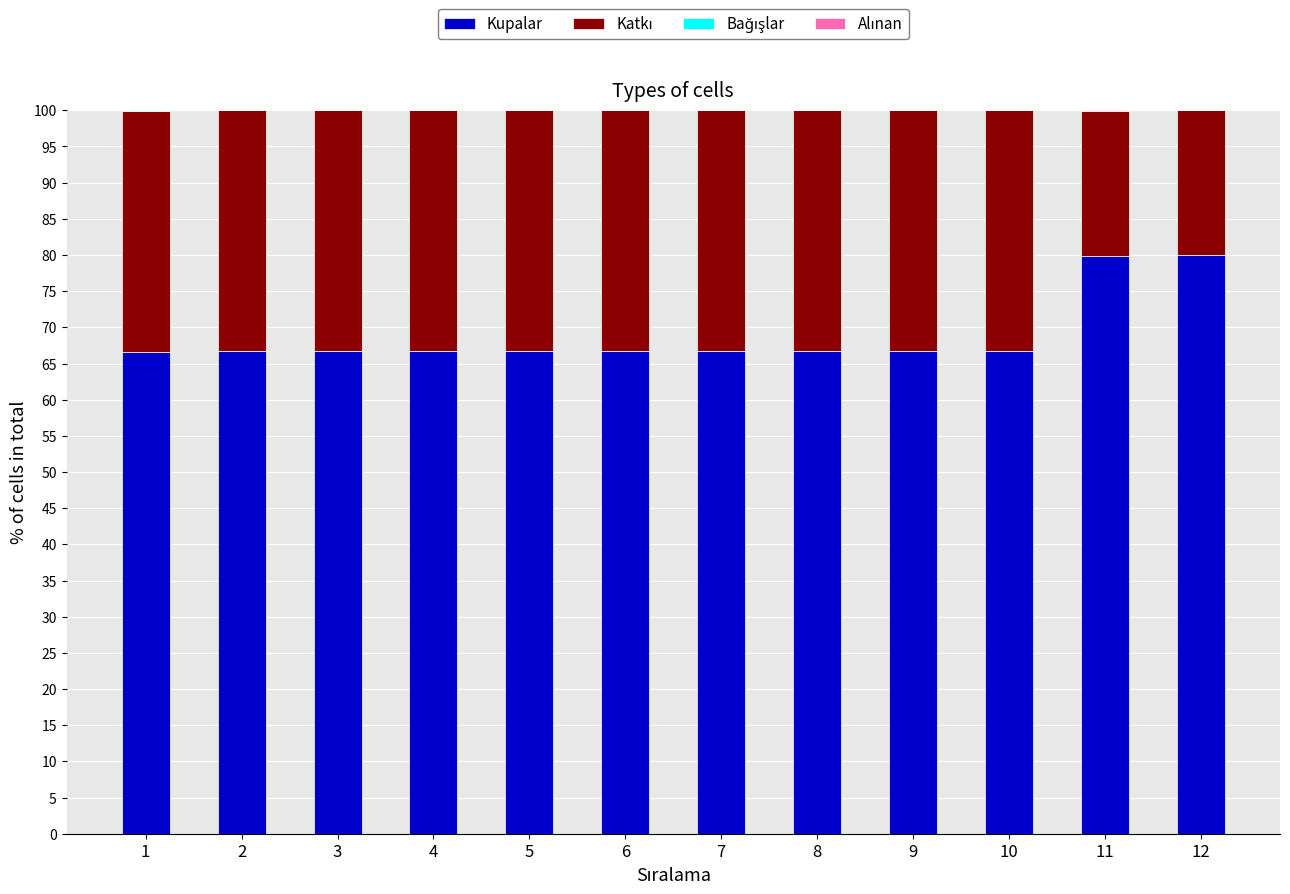

Is it true that Kupalar equals 66.7 at 10?

True